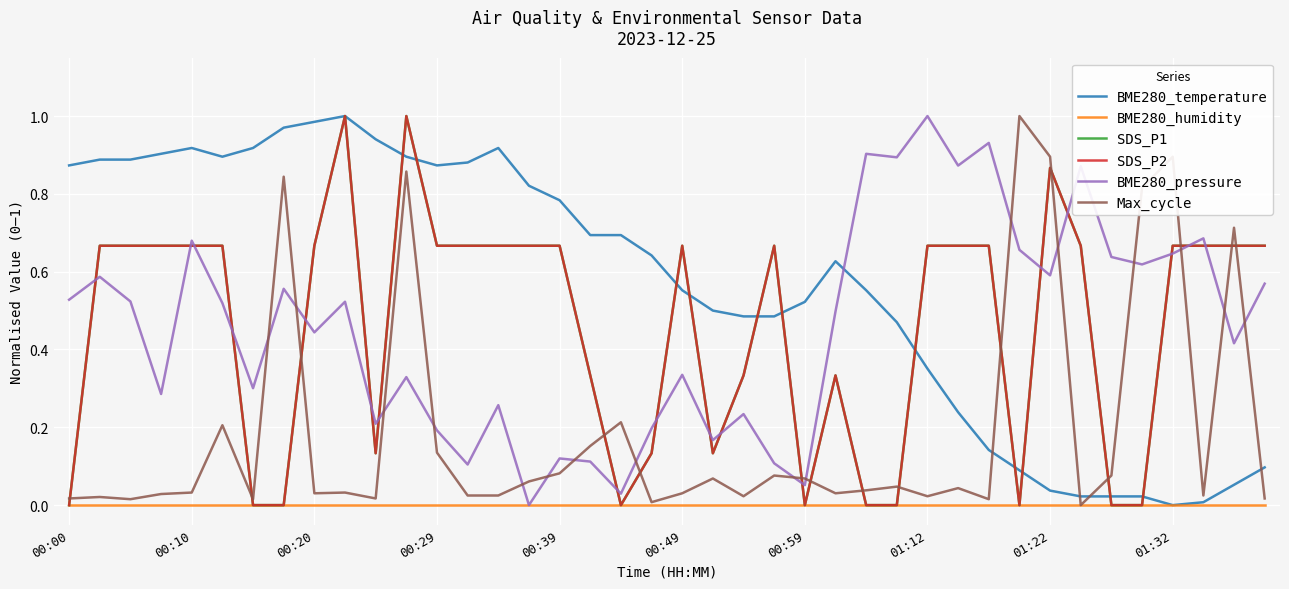

After their last crossing, which series has the higher values: BME280_temperature or SDS_P1?

SDS_P1